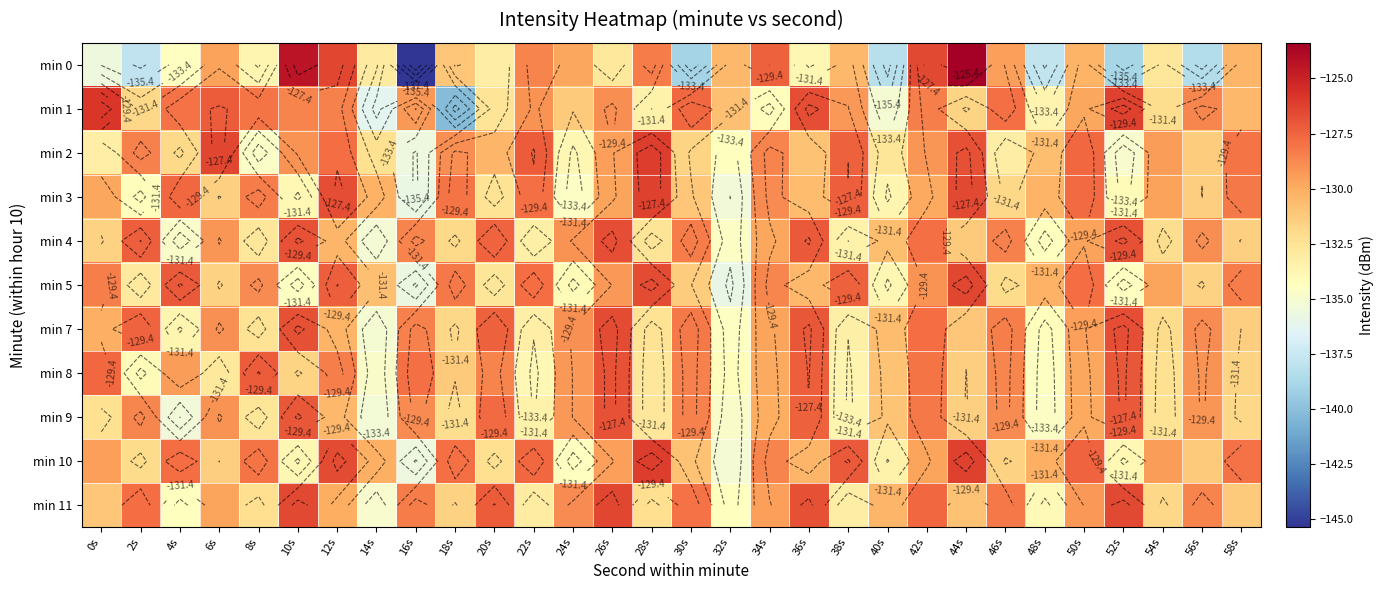

At which label is min 0 closest to -134?

36s